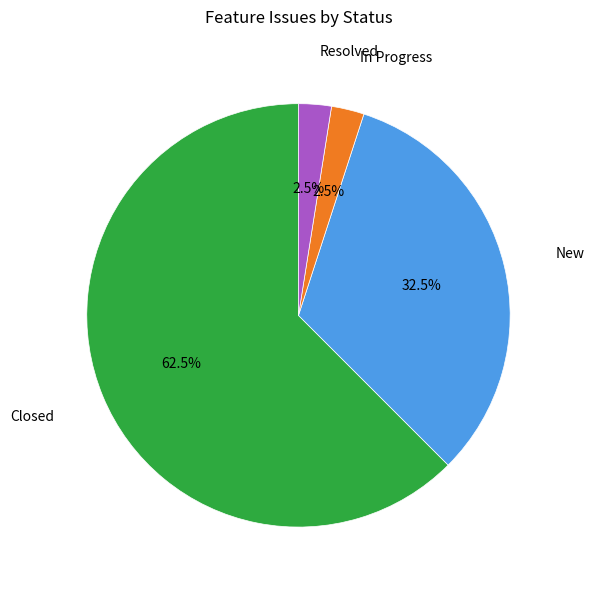

Is there a majority slice in this chart?

Yes